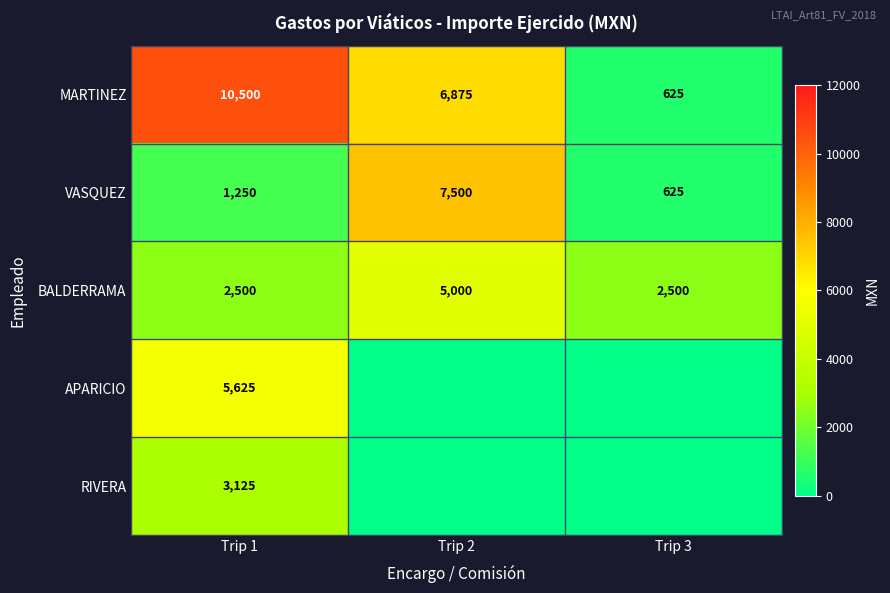

What is the lowest value of the BALDERRAMA series?

2500